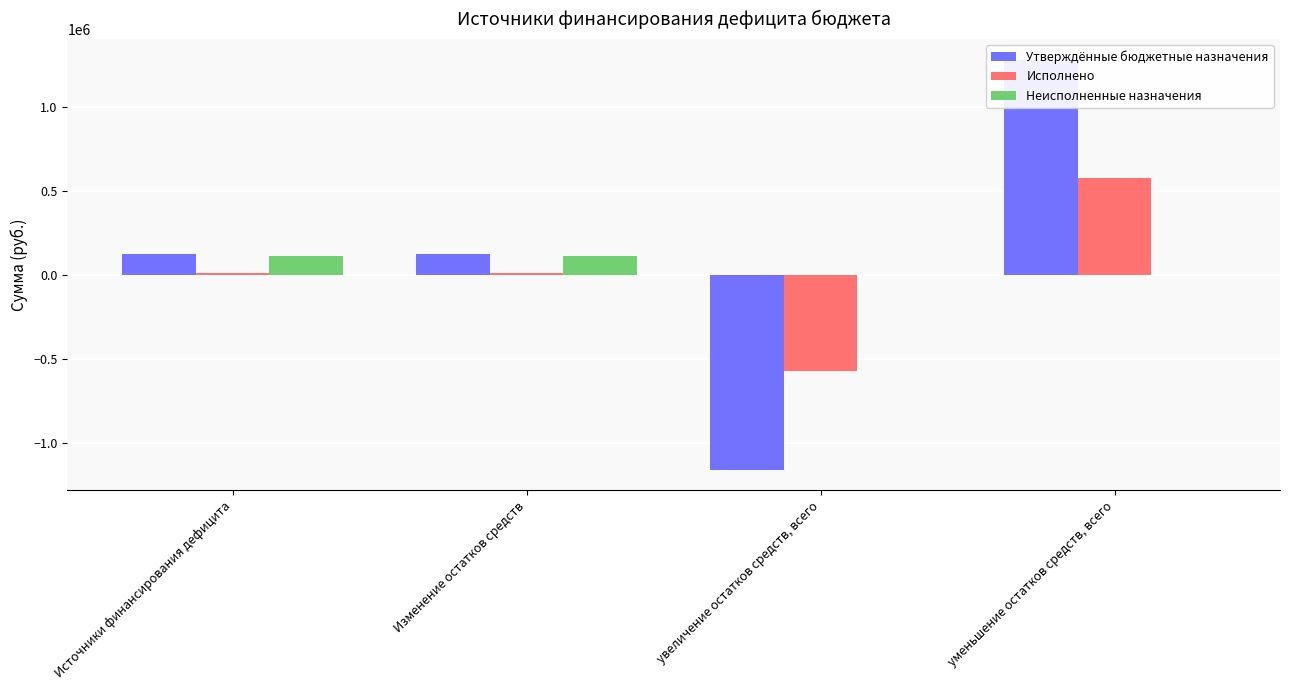

Reading left to right, what are all the values shown in this chart?

Утверждённые бюджетные назначения: 126667.4	126667.4	-1154999.0	1281666.4
Исполнено: 11999.0	11999.0	-568873.0	580872.1
Неисполненные назначения: 114668.4	114668.4	0.0	0.0